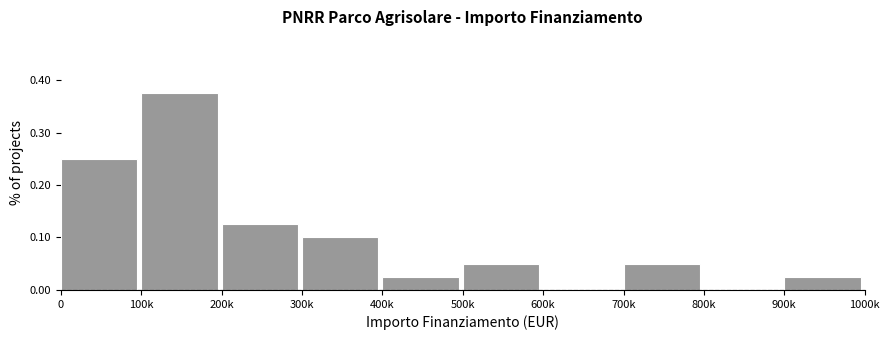

What is the sum of all values?

1.0